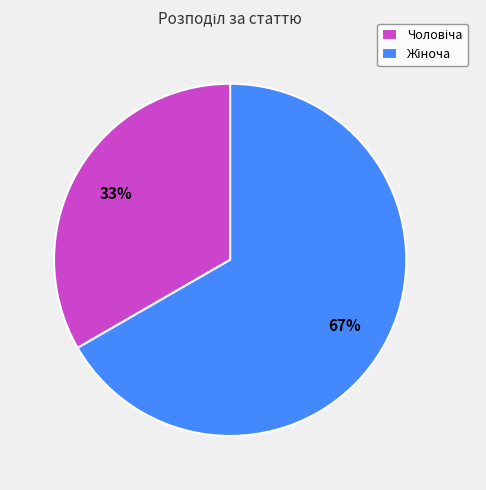

To the nearest percent, what is the average slice percentage?

50%